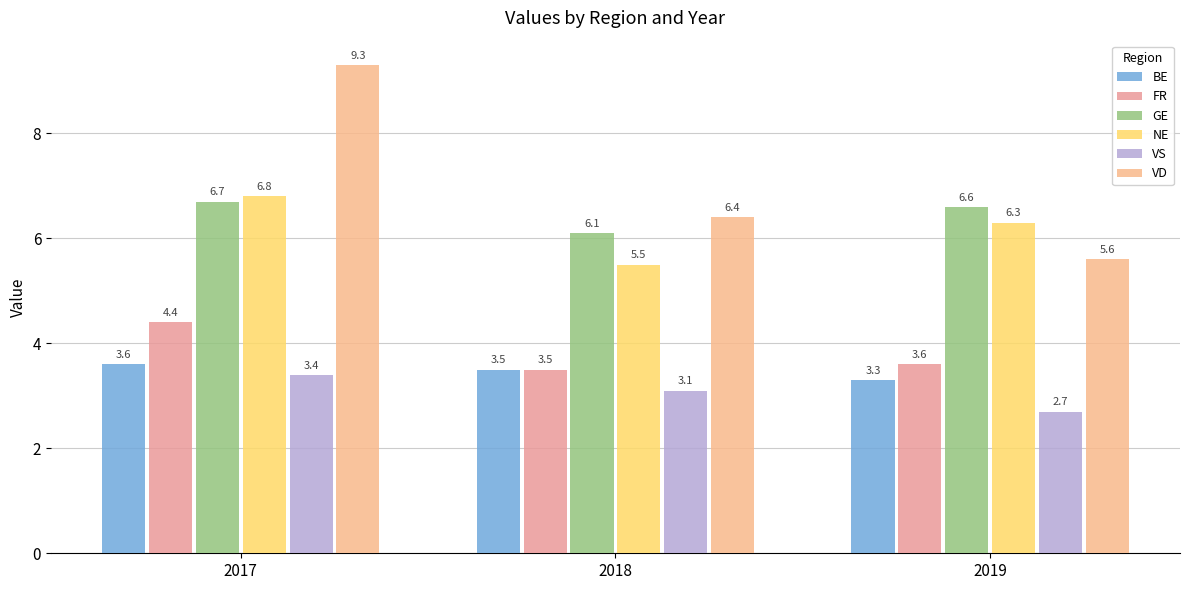

How many values in the VD series exceed 6?

2